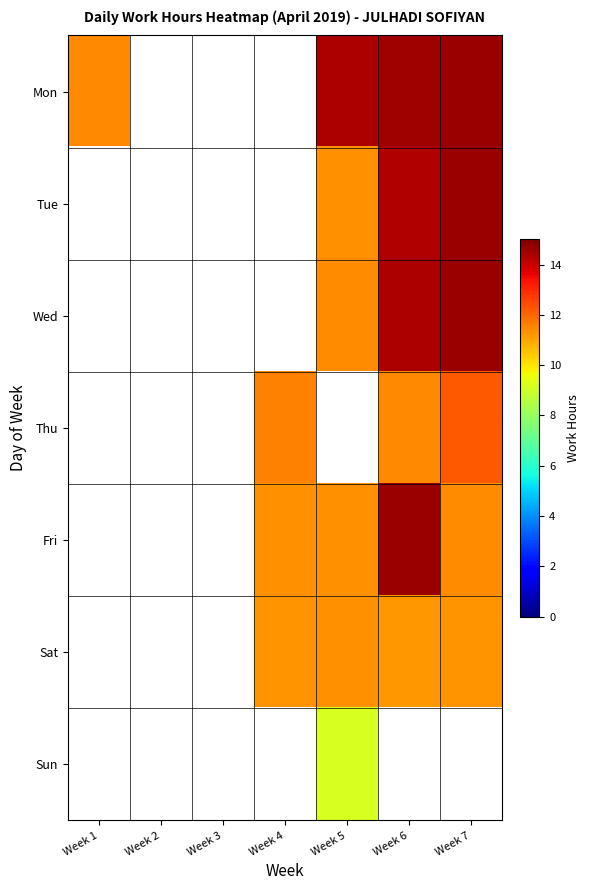

At how many categories does at least one series exceed 14?

3